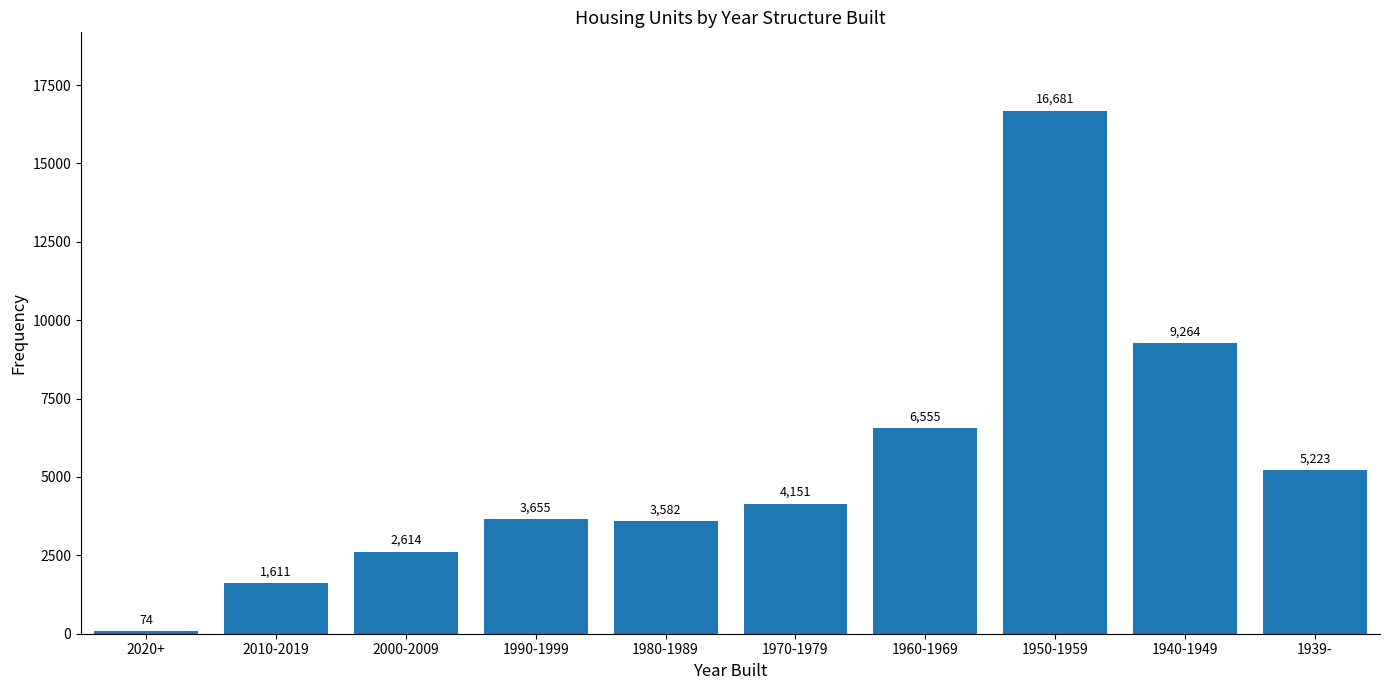

Reading right to left, transcribe all the data shown in this chart.

5223	9264	16681	6555	4151	3582	3655	2614	1611	74